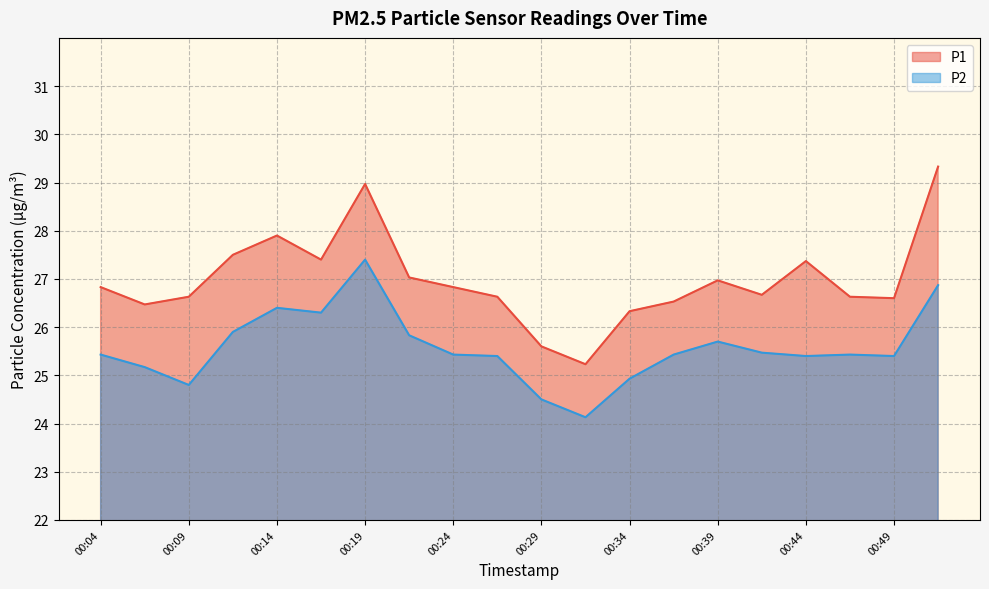

At which category is the sum across all series the highest?

00:19